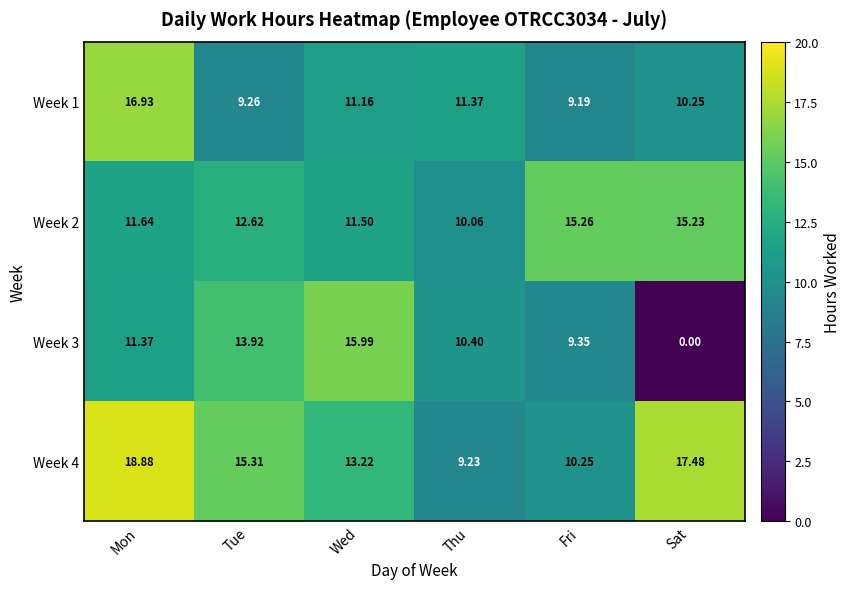

At which category is the sum across all series the highest?

Mon